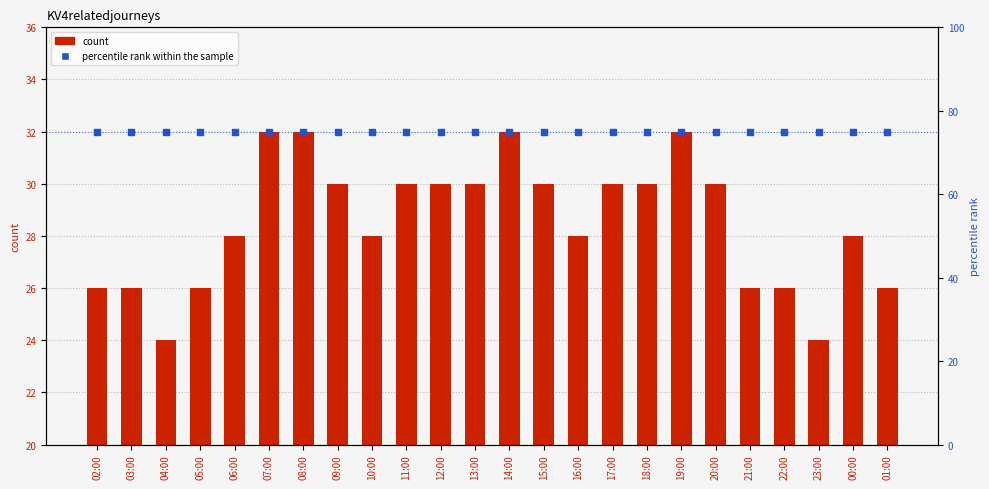

At which category is the sum across all series the highest?

07:00